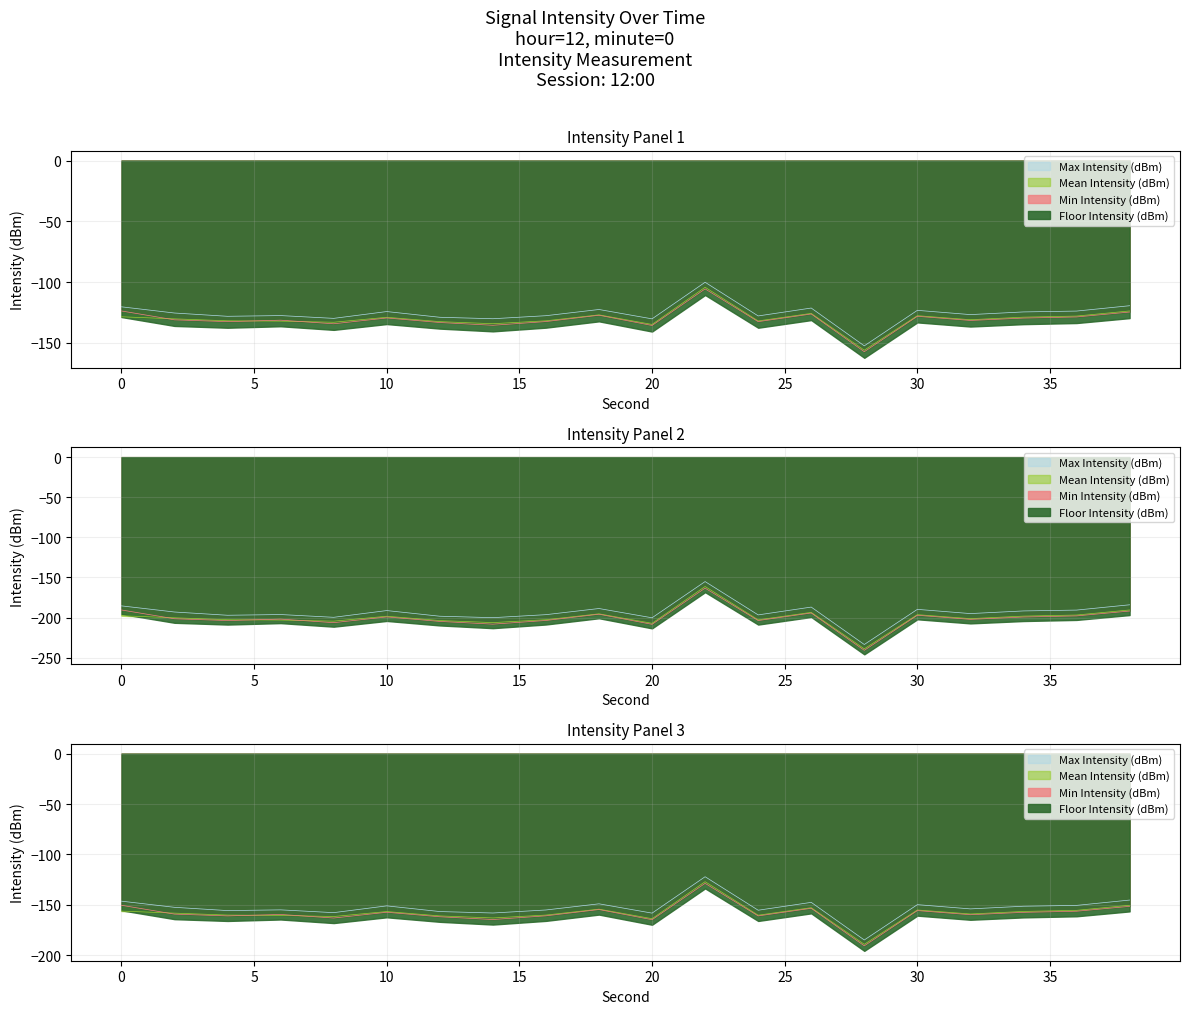

True or false: Max Intensity (dBm) has more than 0 points higher than both neighbors.

True